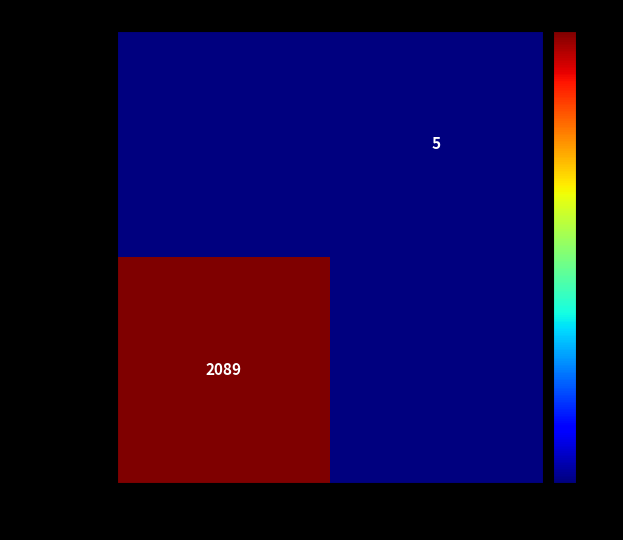

Which label corresponds to the largest value in the chart?

-1